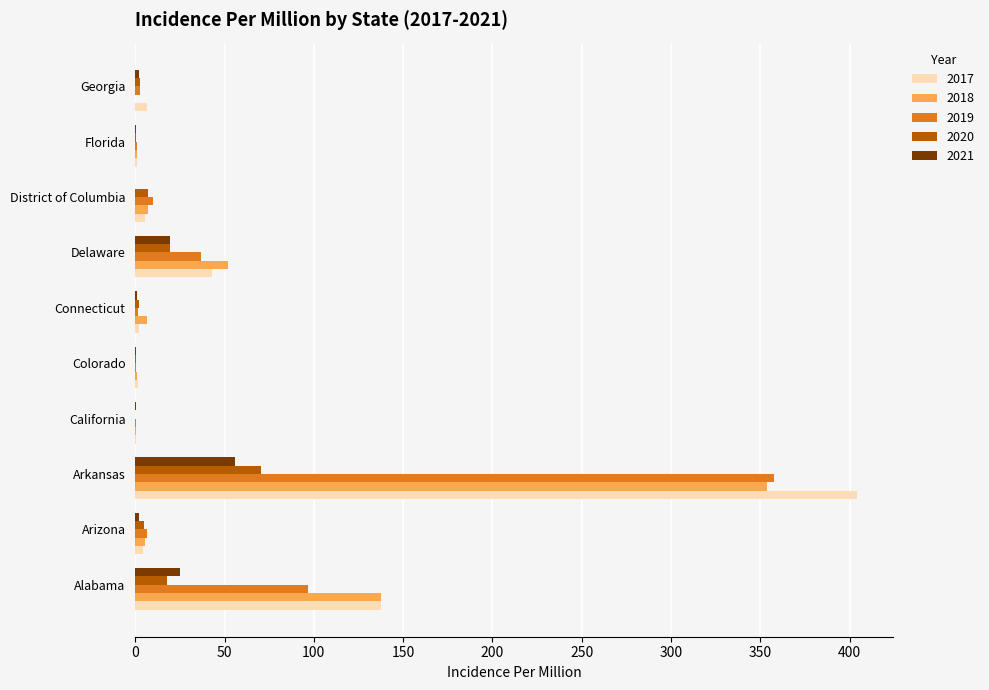

At which label is 2017 closest to 202?

Alabama